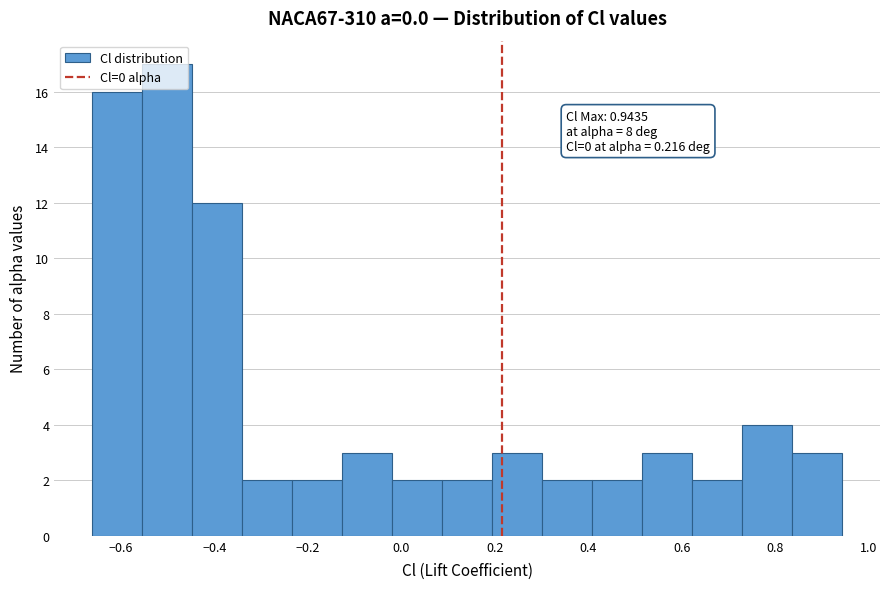

Over which range of the x-axis is the bar tallest?

-0.56 to -0.44